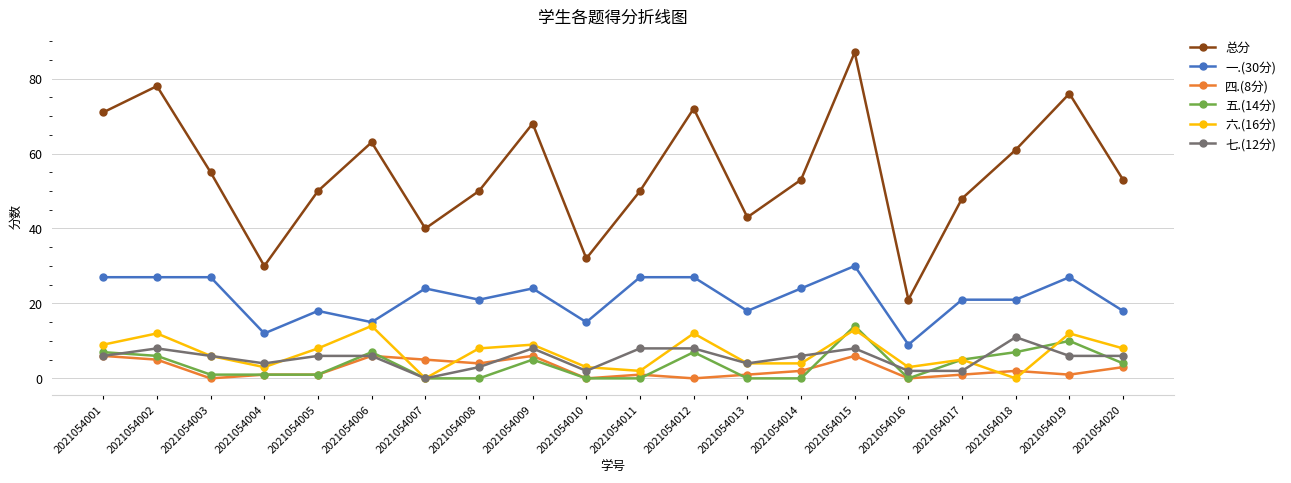

True or false: 总分 and 六.(16分) cross at least once.

False